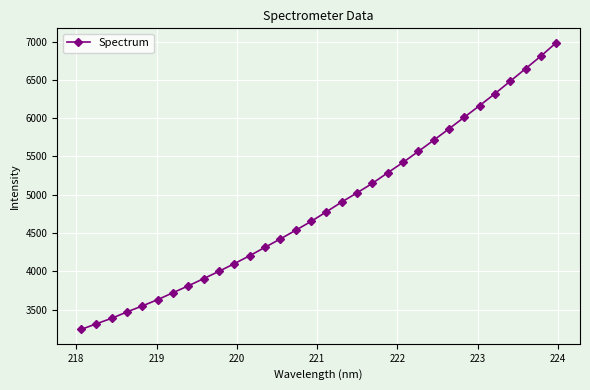

What is the minimum value shown in the chart?

3239.4